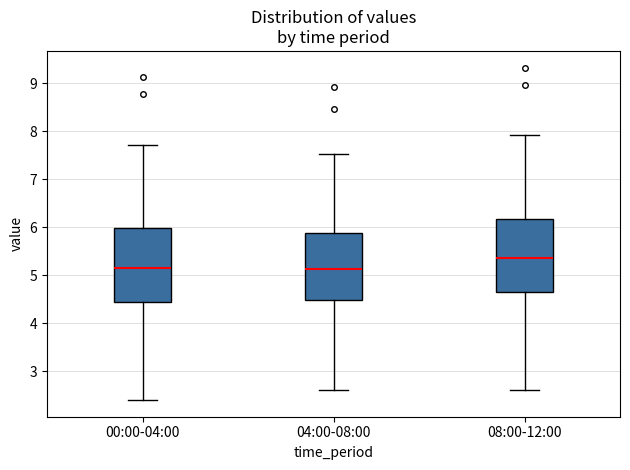

Reading left to right, transcribe this box plot: for each box, give where its median line is, the range the box spans, and where its two whiskers end, as read against the y-axis. The values are not printed on the chart, so give them approximately, as read against the axis.

00:00-04:00: median 5.2, box 4.5 to 6.0, whiskers 2.4 to 7.7
04:00-08:00: median 5.1, box 4.5 to 5.9, whiskers 2.6 to 7.5
08:00-12:00: median 5.4, box 4.7 to 6.2, whiskers 2.6 to 7.9